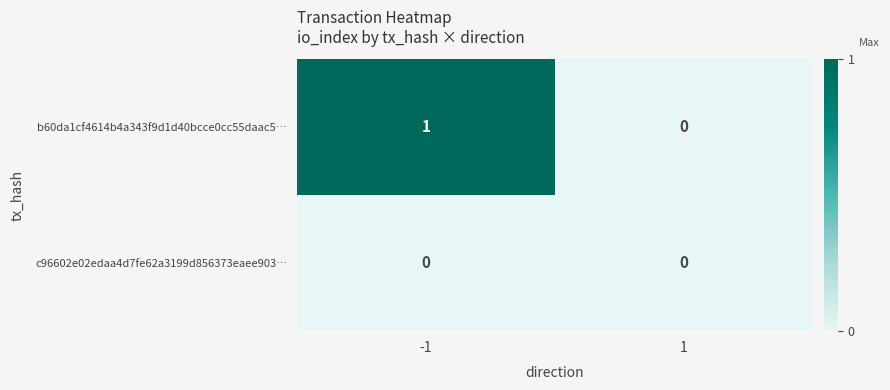

At which category does the chart reach its peak across all series?

-1